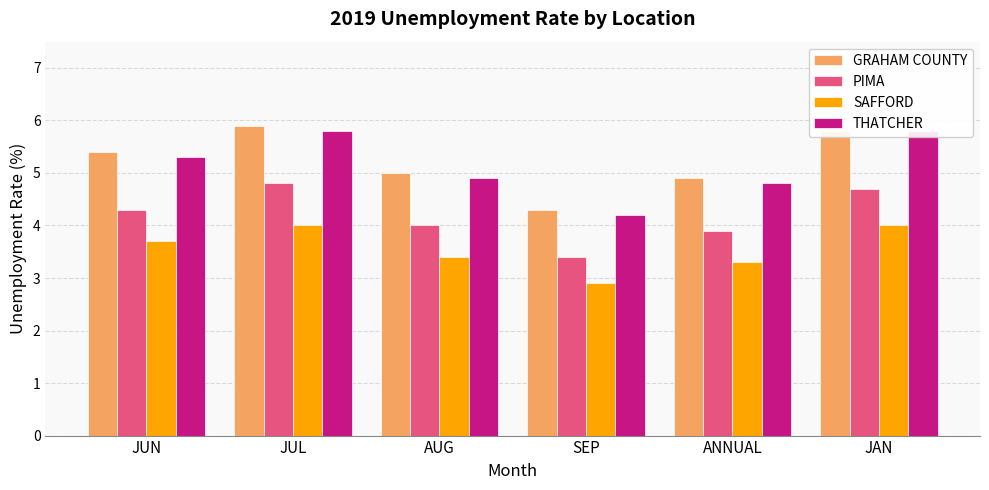

What are all the series names shown in the legend?

GRAHAM COUNTY, PIMA, SAFFORD, THATCHER